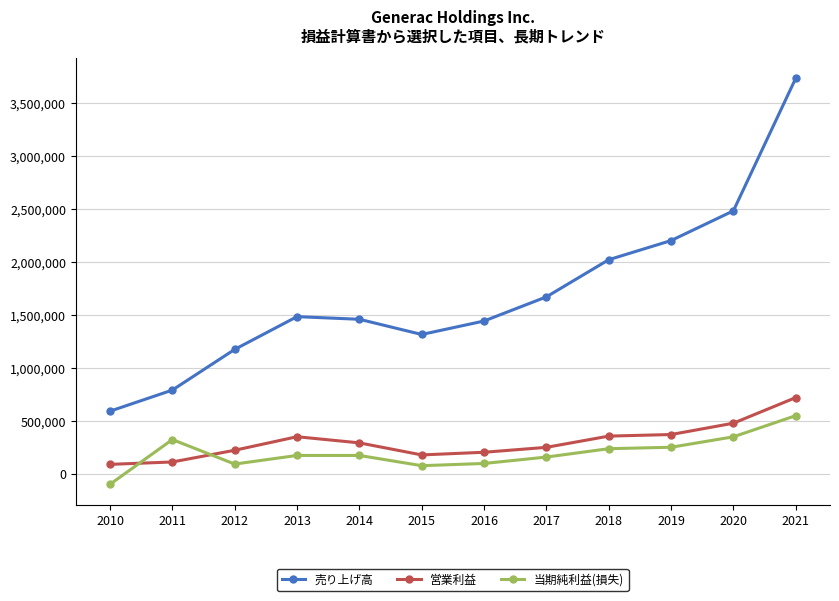

True or false: 営業利益 has a value of 92698 at 2017.

False